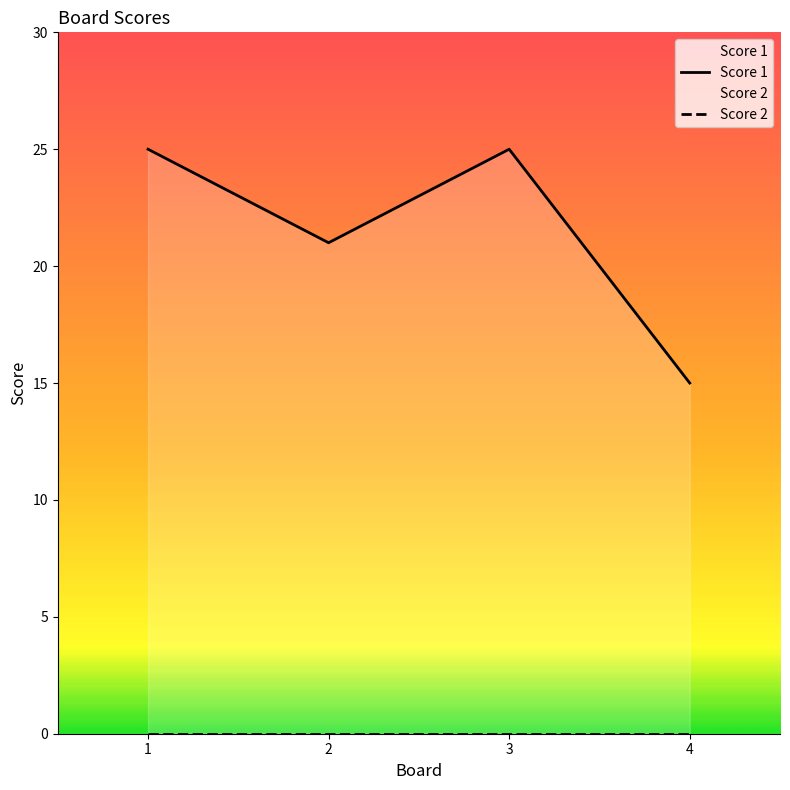

Reading right to left, what are all the values shown in this chart?

Score 1: 15	25	21	25
Score 2: 0	0	0	0